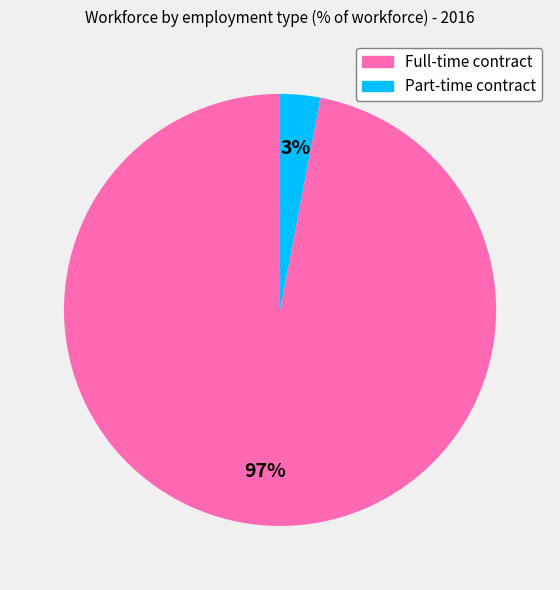

Which category has the smallest portion of the pie?

Part-time contract